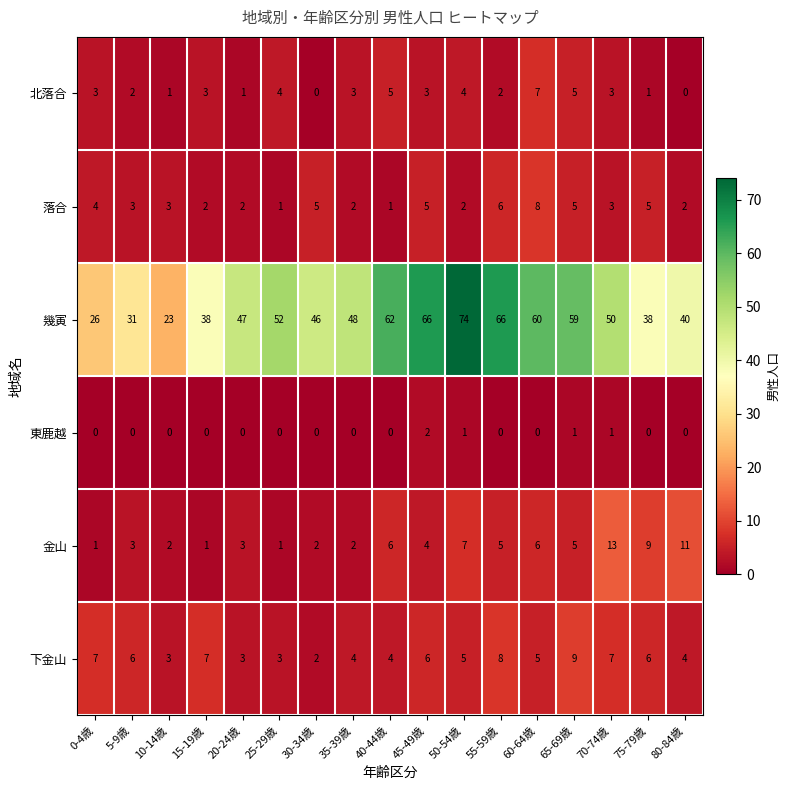

Rank the series at 45-49歳 from highest to lowest value.

幾寅, 下金山, 落合, 金山, 北落合, 東鹿越